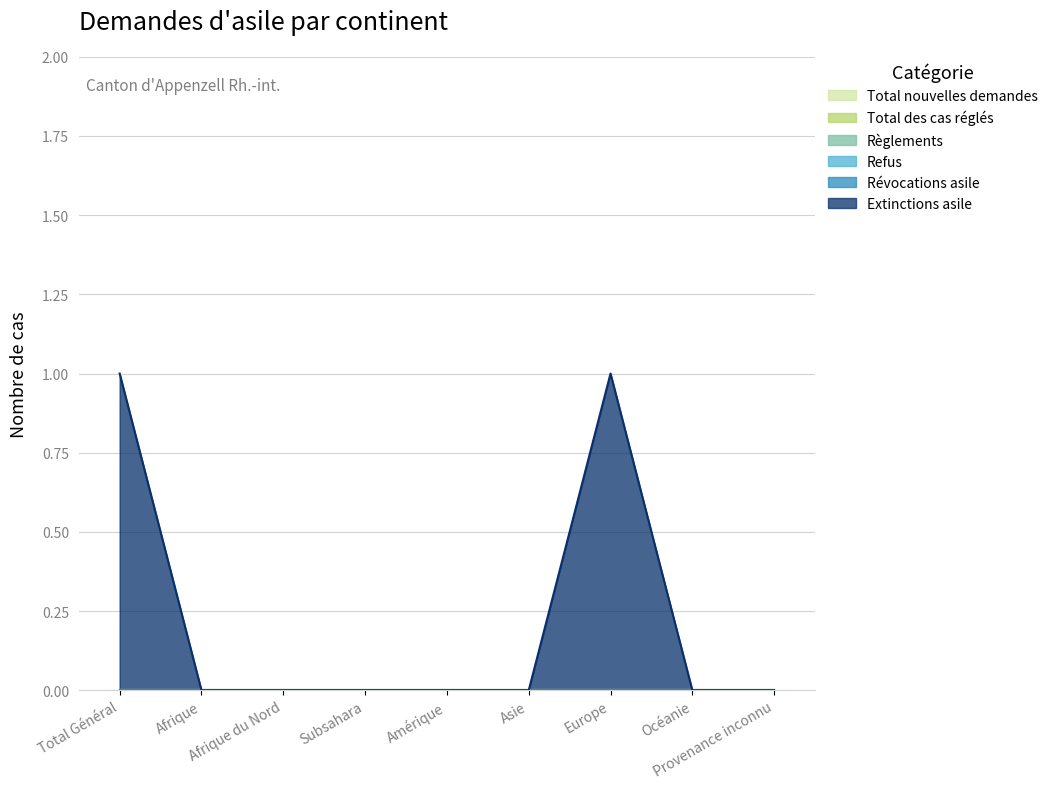

Is the value of Total des cas réglés at Afrique du Nord greater than the value of Règlements at Océanie?

No